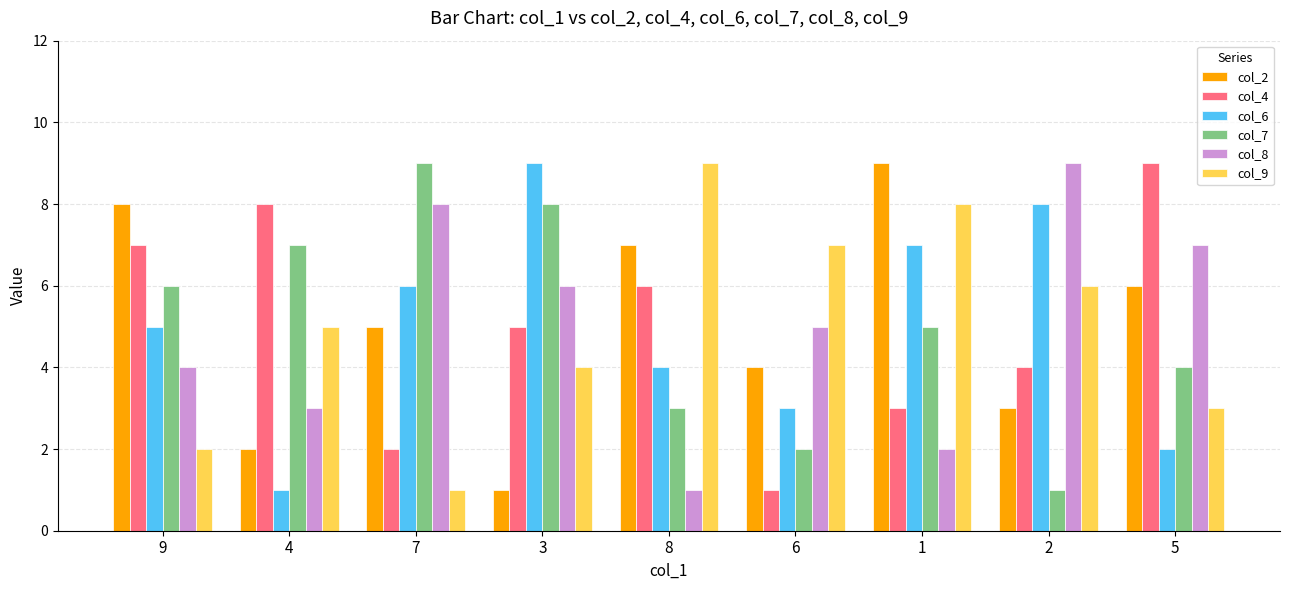

At which category is the sum across all series the highest?

1